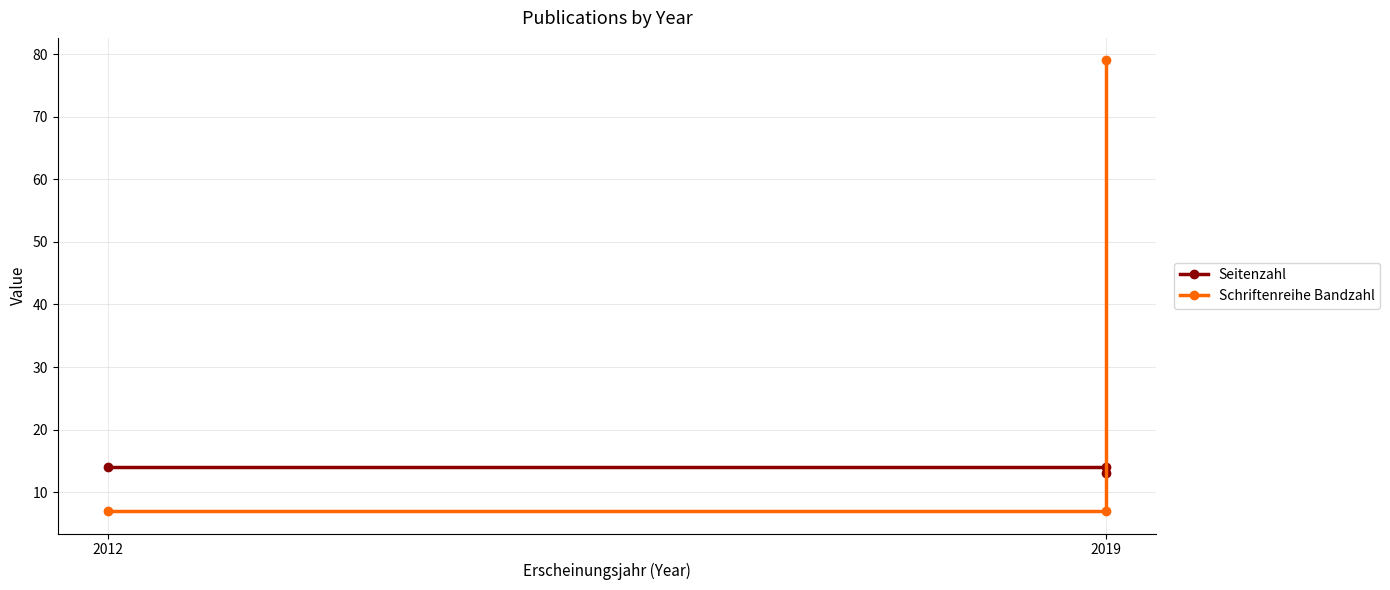

What is the label of the 3rd point from the right?

2012